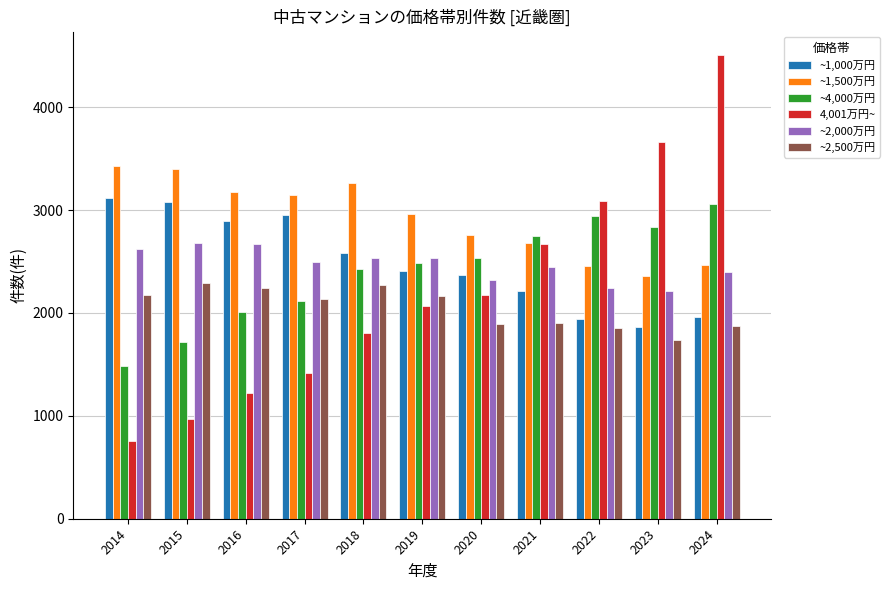

Where does the ~2,500万円 series first go above 2140?

2014